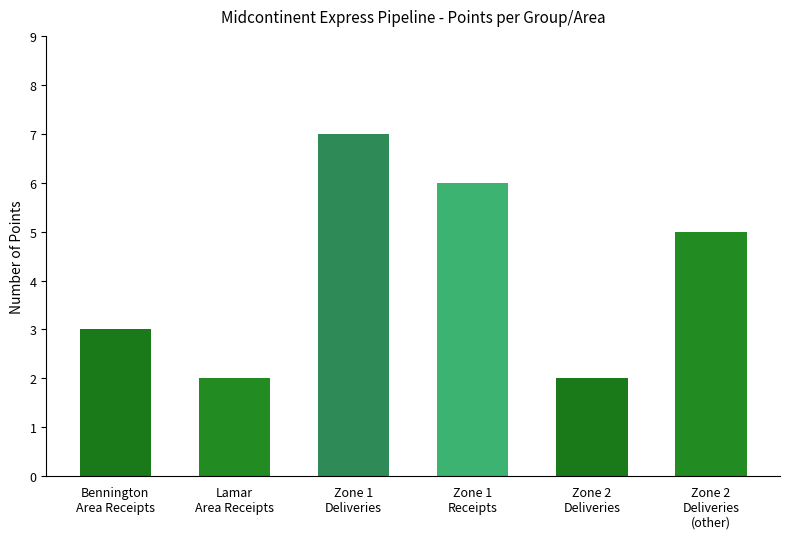

Count the number of categories in the chart.

6